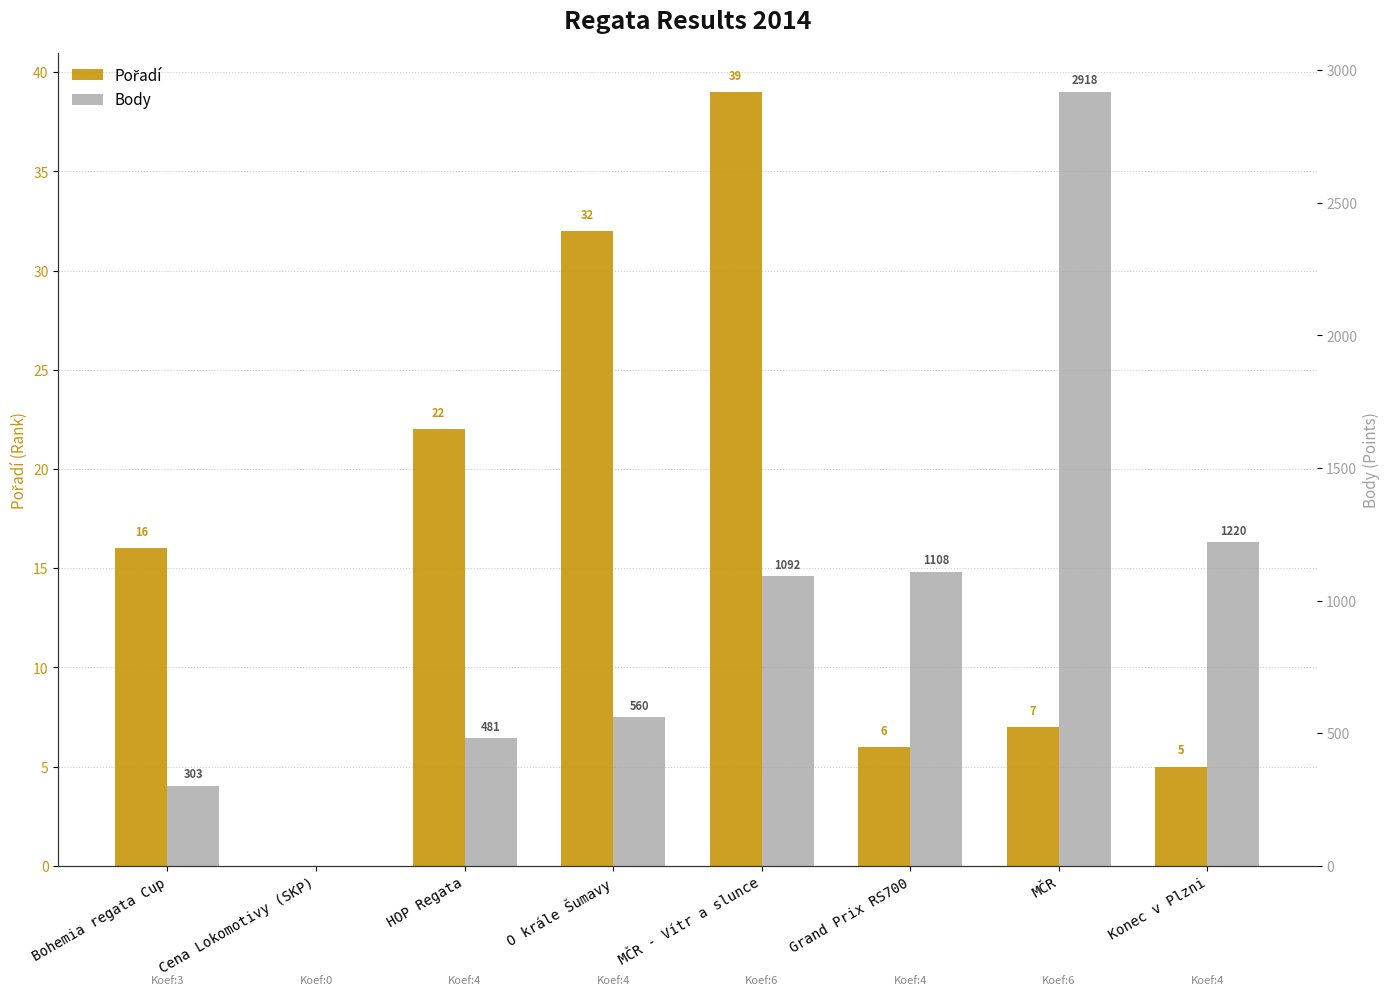

What is the label of the 1st bar from the right?

Konec v Plzni